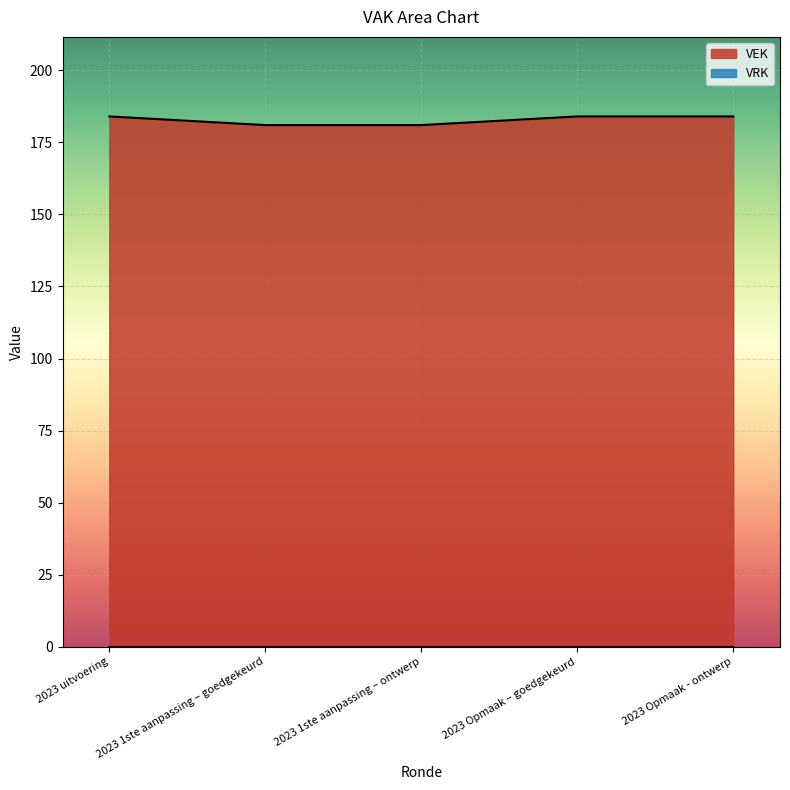

What is the difference between the second highest and minimum values?

3